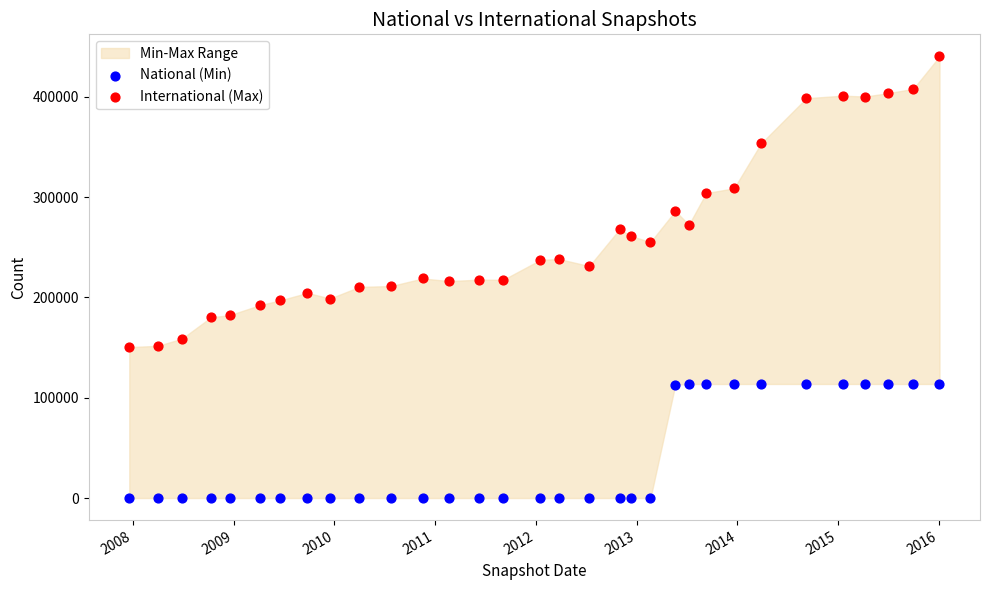

Which series reaches the minimum Y coordinate?

National (Min)